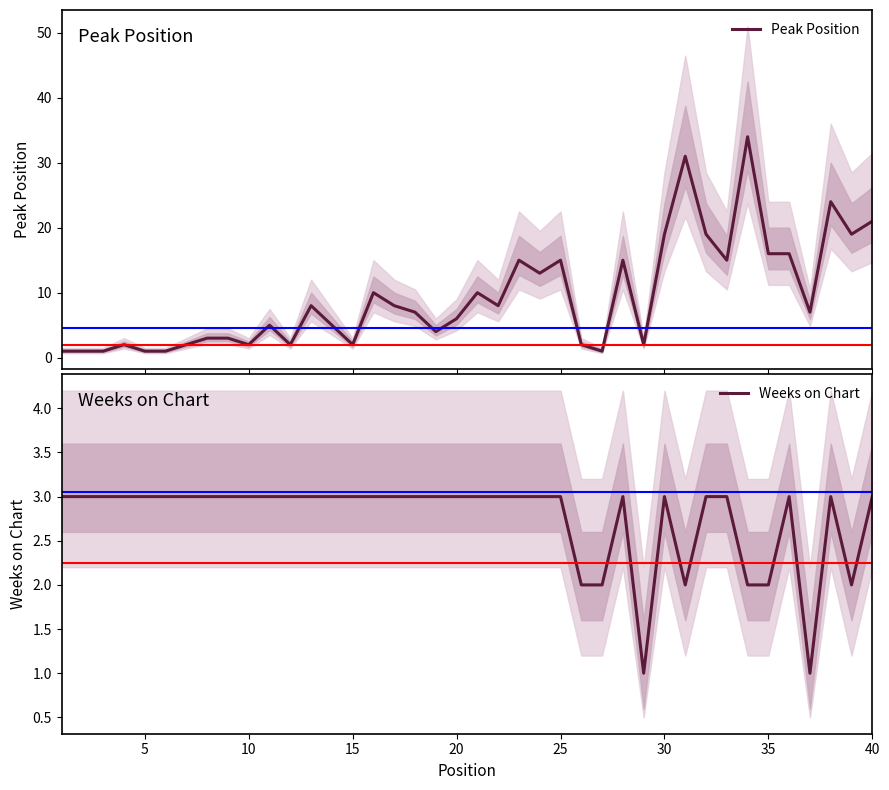

True or false: Weeks on Chart has a value of 3 at 15.

True